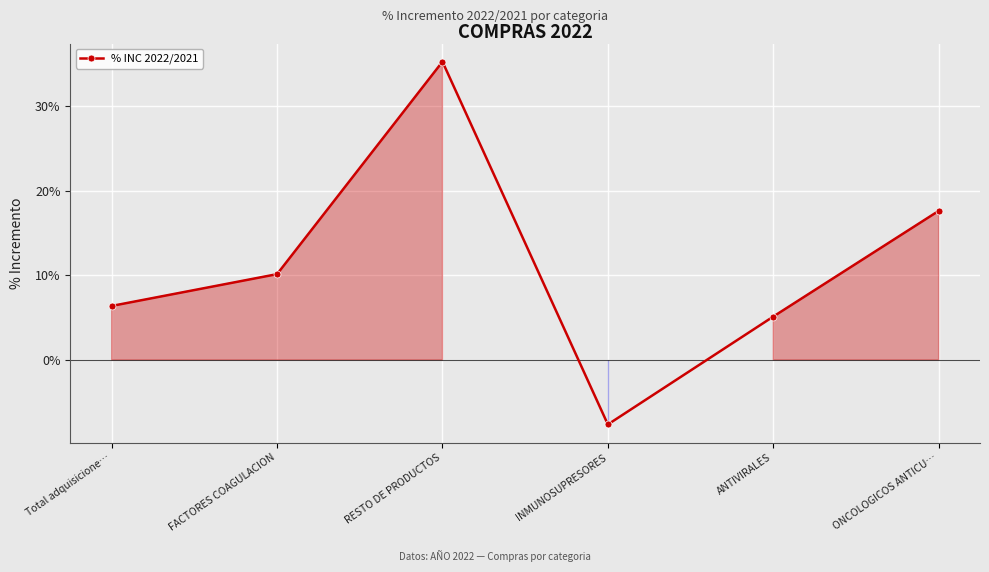

Does the chart have visible grid lines?

Yes